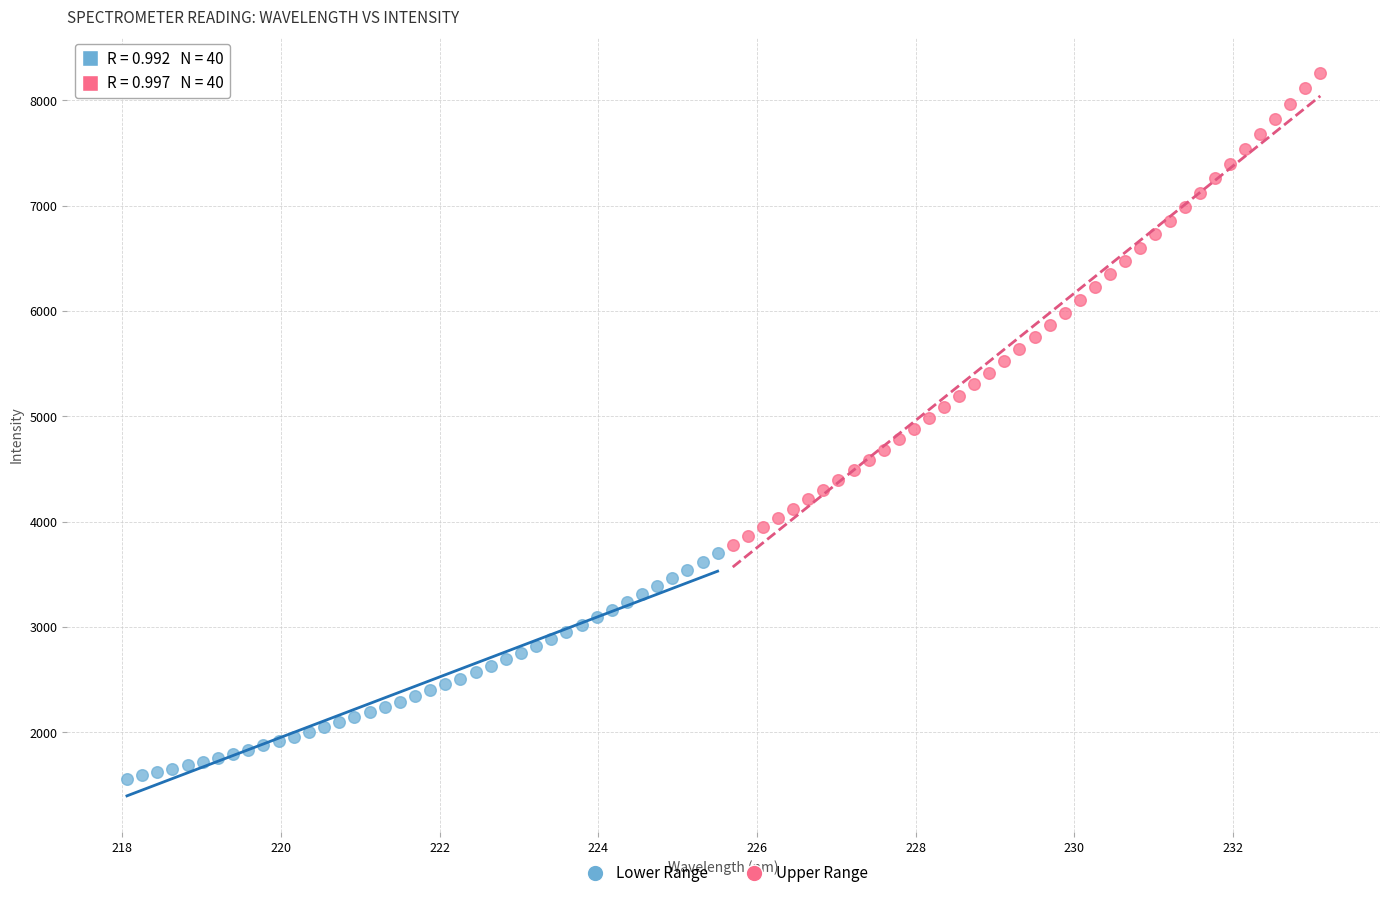

Which series contains the lowest Y value?

Lower Range